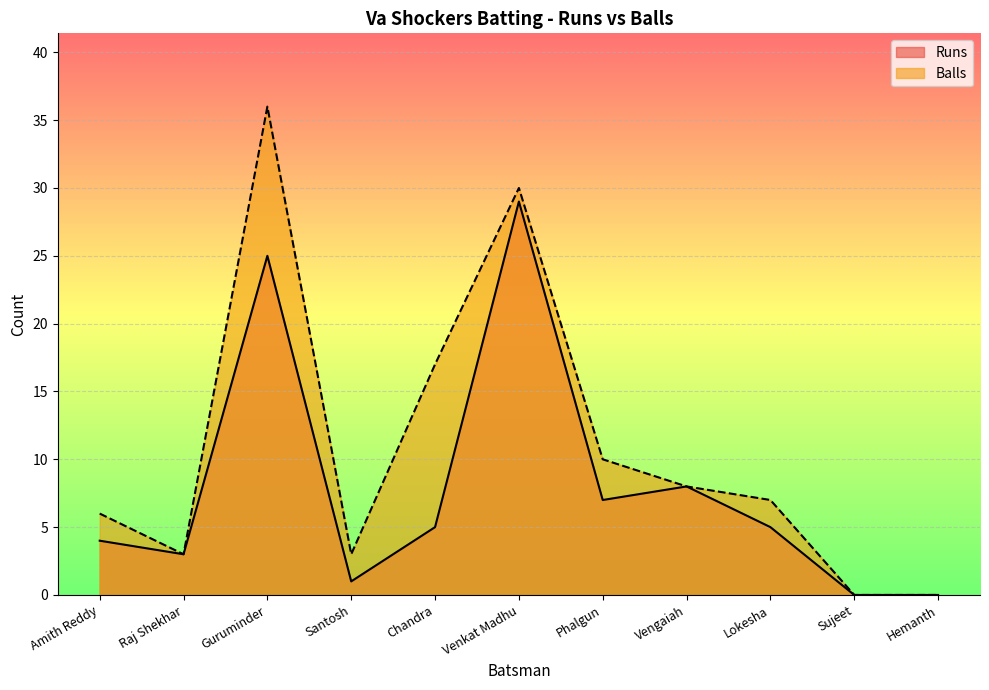

True or false: Balls has a value of 2 at Santosh.

False